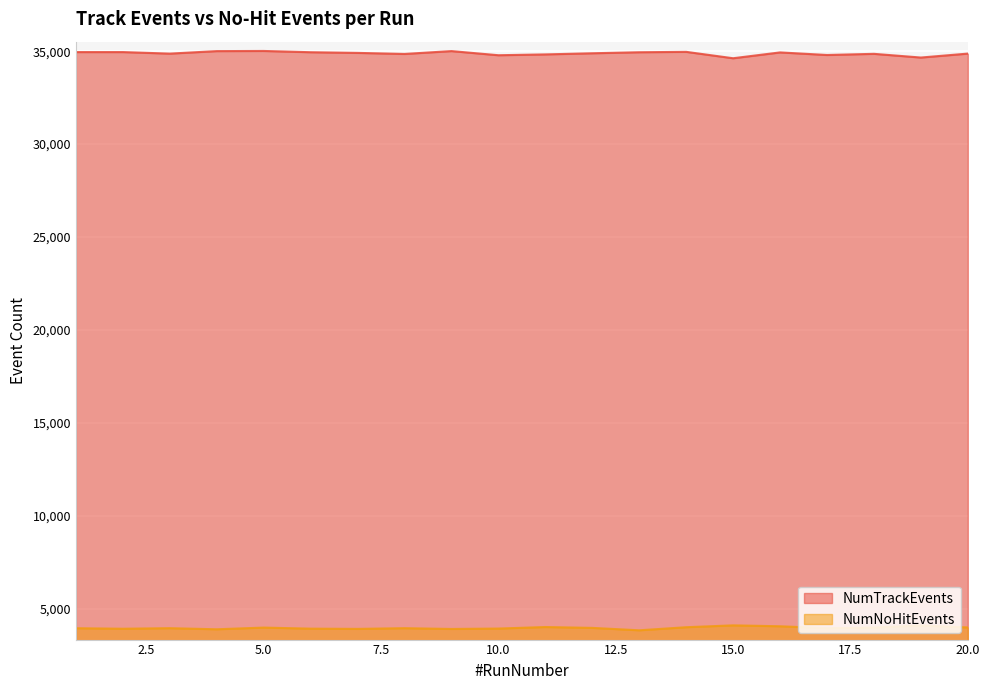

Count the number of categories in the chart.

20